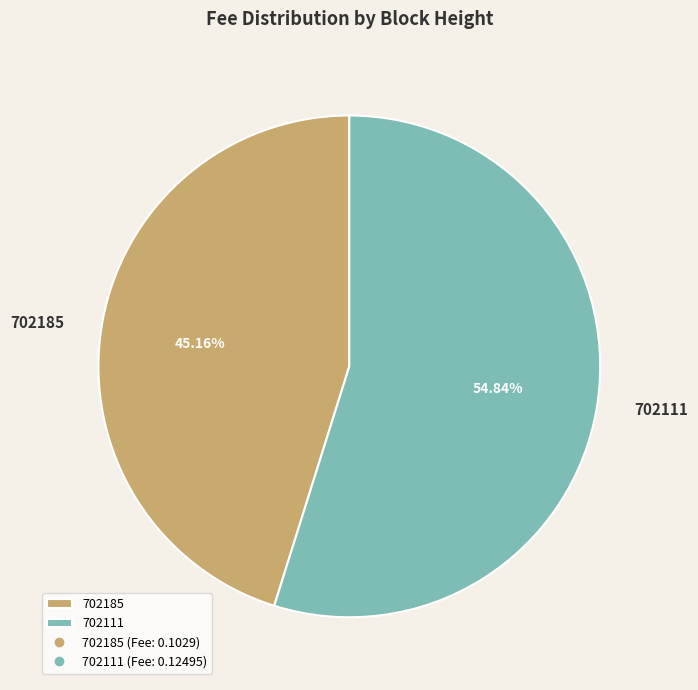

The 702111 slice represents 55% of the pie. True or false?

True